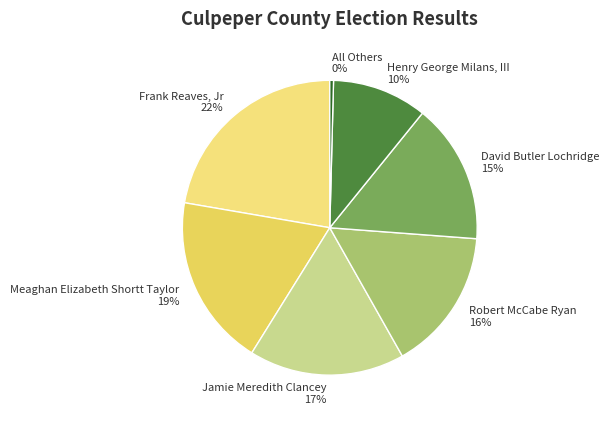

Do Meaghan Elizabeth Shortt Taylor and Henry George Milans, III together represent more than half of the pie?

No